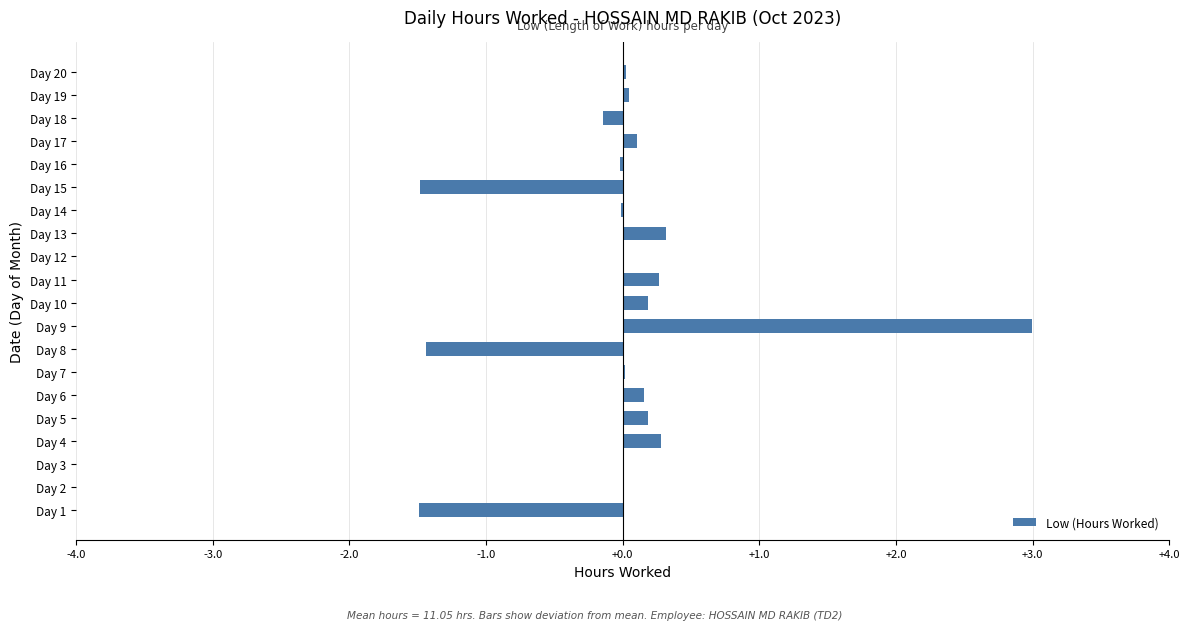

At which category does the chart reach its peak across all series?

Day 9